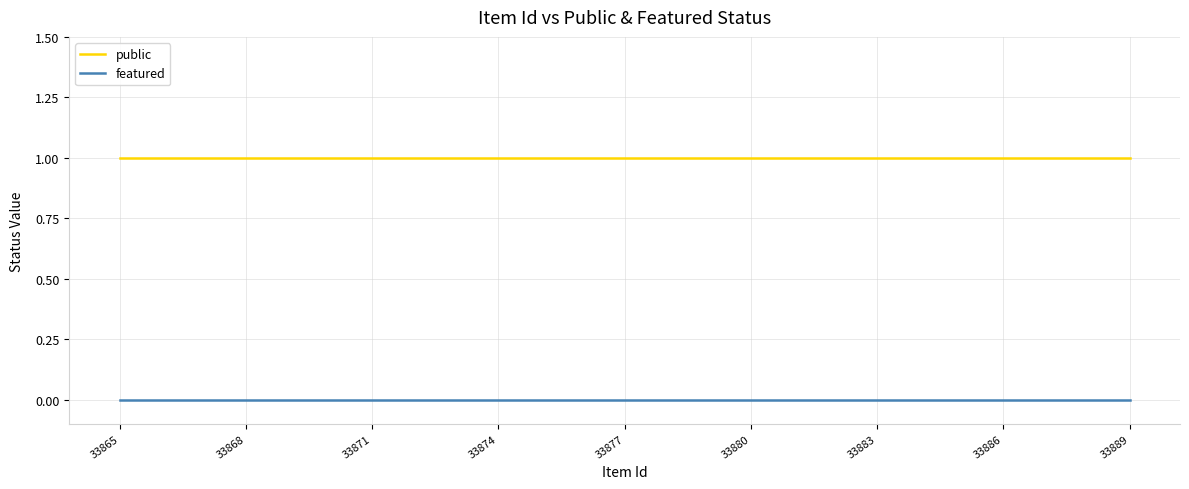

Rank the series by their maximum value, from highest to lowest.

public, featured